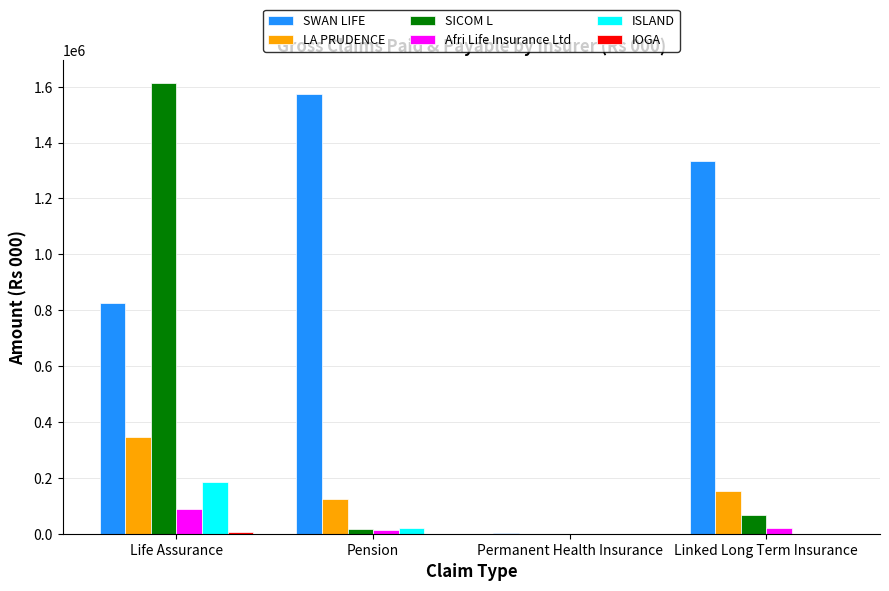

The value of SICOM L at Linked Long Term Insurance is 66715.0. True or false?

True